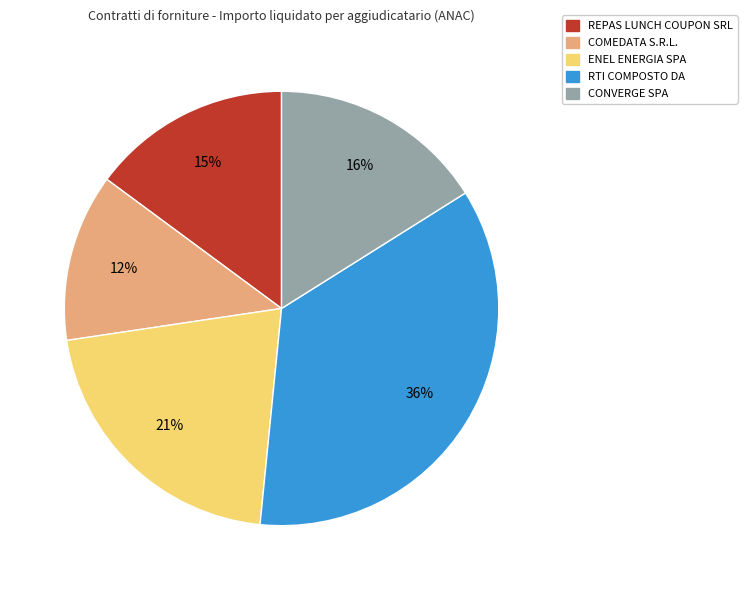

Rank the categories by value from highest to lowest.

RTI COMPOSTO DA, ENEL ENERGIA SPA, CONVERGE SPA, REPAS LUNCH COUPON SRL, COMEDATA S.R.L.